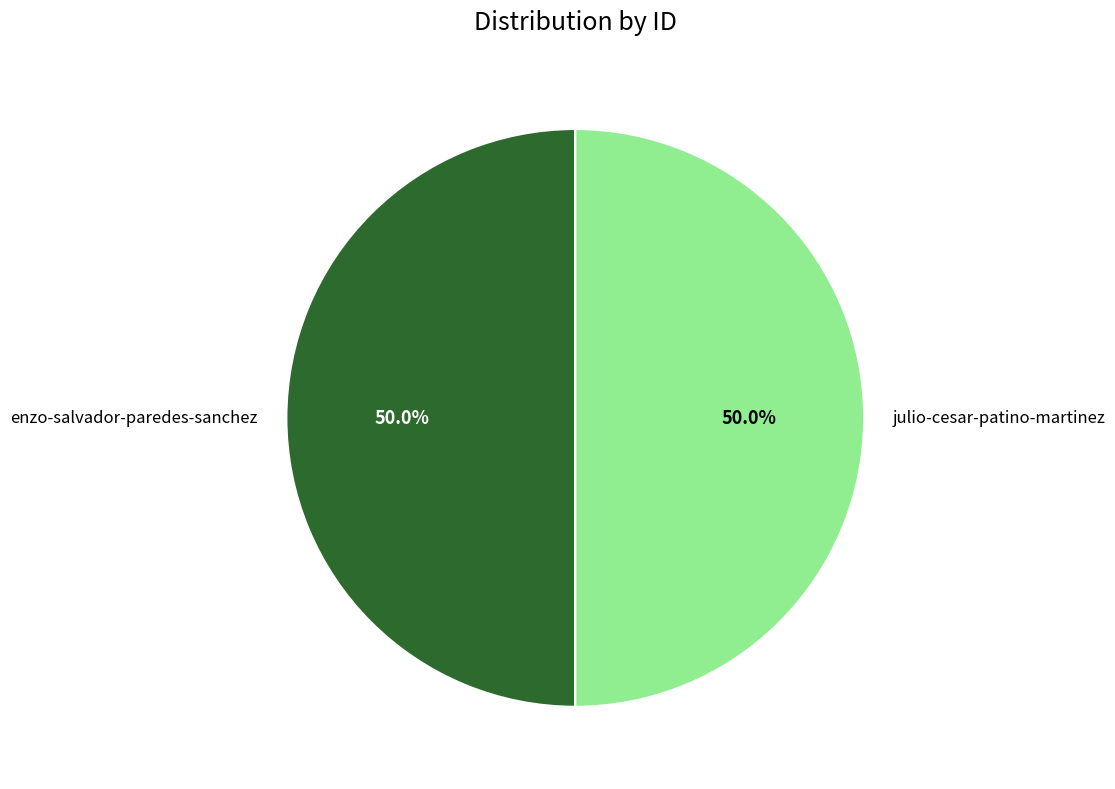

How many segments does this pie chart have?

2